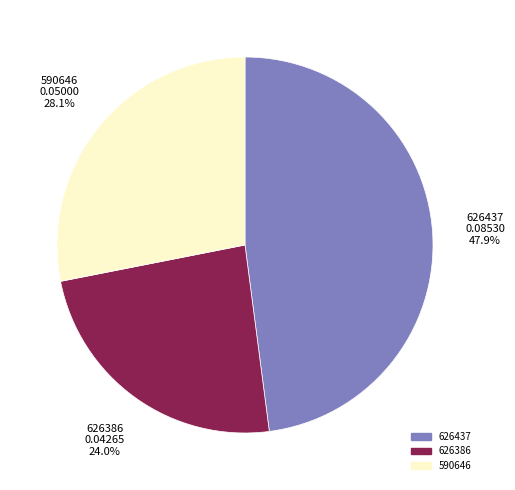

Rank the categories by value from lowest to highest.

626386, 590646, 626437